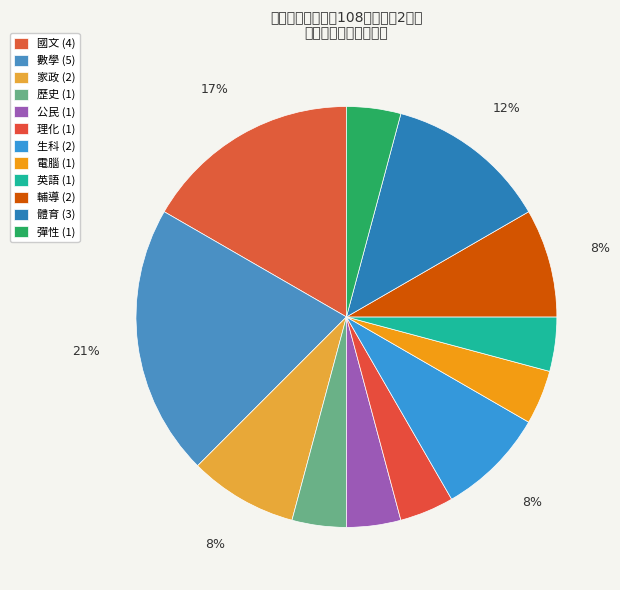

How many slices are in this pie chart?

12